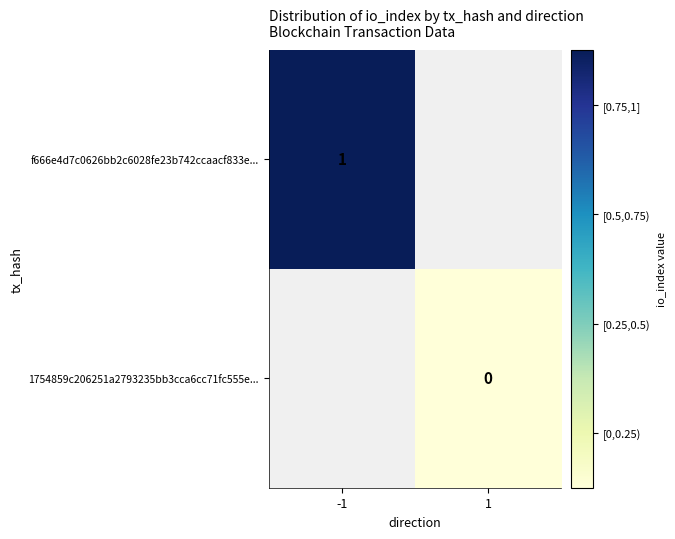

True or false: f666e4d7c0626bb2c6028fe23b742ccaacf833e... has a value of 2 at -1.

False